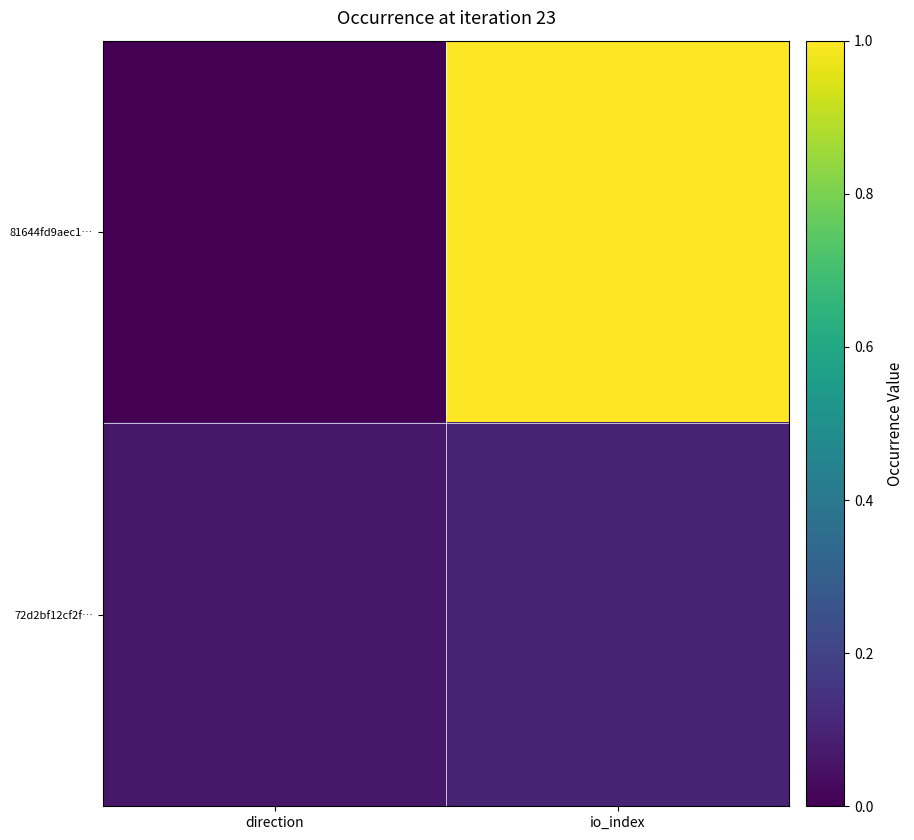

Rank the series at io_index from highest to lowest value.

81644fd9aec1…, 72d2bf12cf2f…